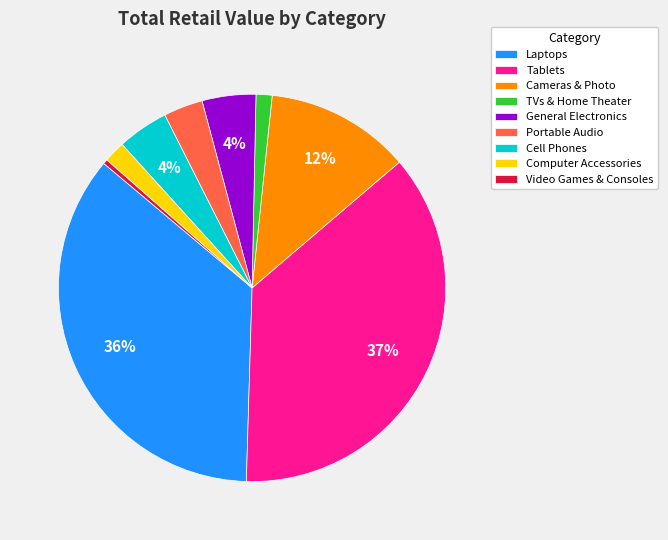

What percentage is the Laptops slice, to the nearest percent?

36%